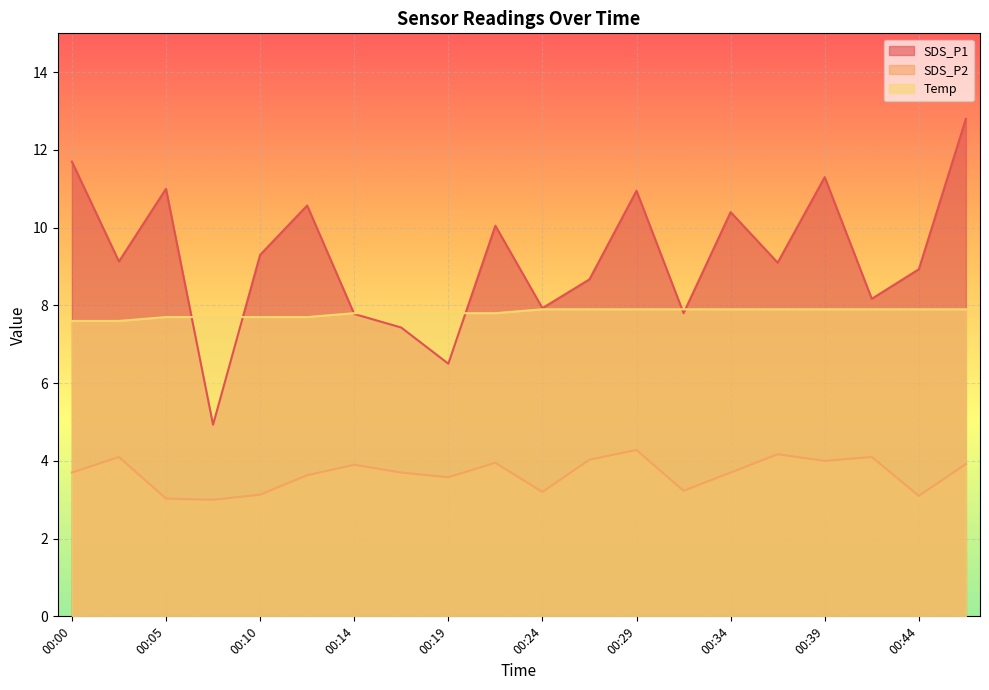

Reading left to right, what are all the values shown in this chart?

SDS_P1: 11.7	9.1	11.0	4.9	9.3	10.6	7.8	7.4	6.5	10.1	7.9	8.7	10.9	7.8	10.4	9.1	11.3	8.2	8.9	12.8
SDS_P2: 3.7	4.1	3.0	3.0	3.1	3.6	3.9	3.7	3.6	4.0	3.2	4.0	4.3	3.2	3.7	4.2	4.0	4.1	3.1	3.9
Temp: 7.6	7.6	7.7	7.7	7.7	7.7	7.8	7.8	7.8	7.8	7.9	7.9	7.9	7.9	7.9	7.9	7.9	7.9	7.9	7.9